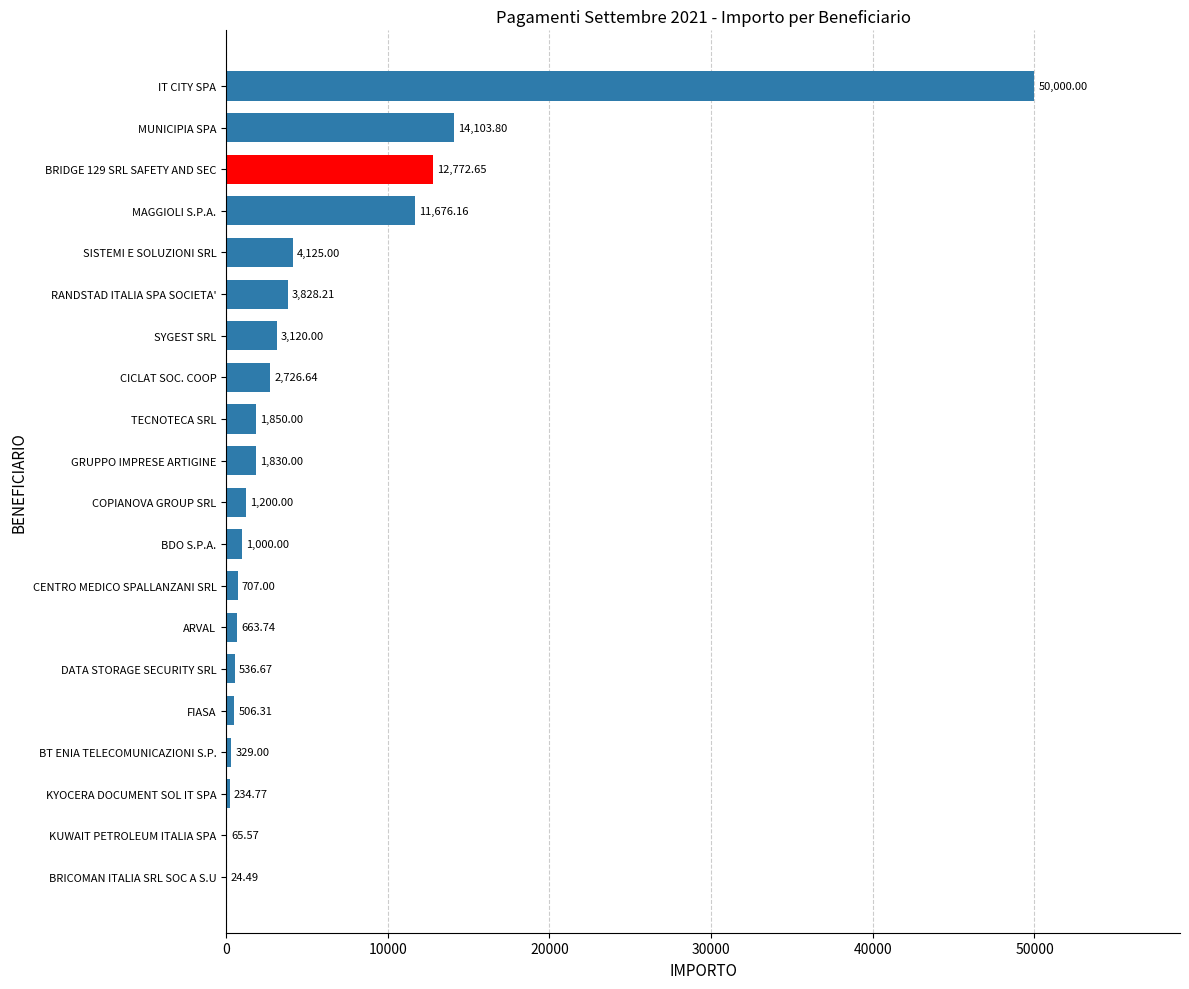

Which label corresponds to the largest value in the chart?

IT CITY SPA